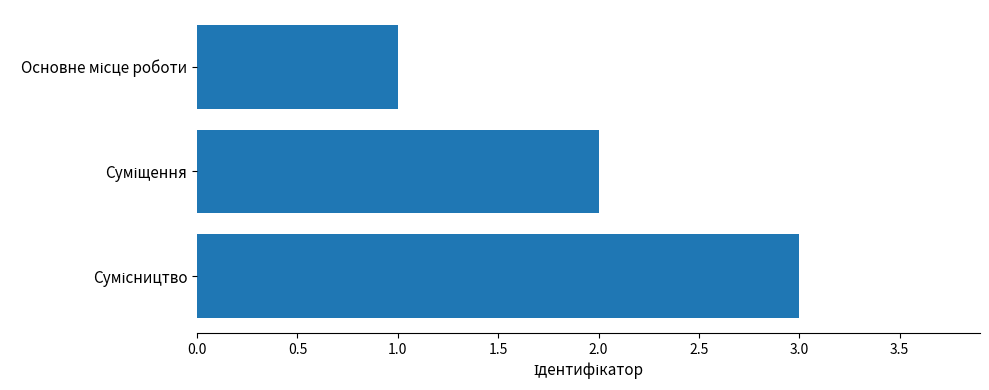

What is the maximum value shown in the chart?

3